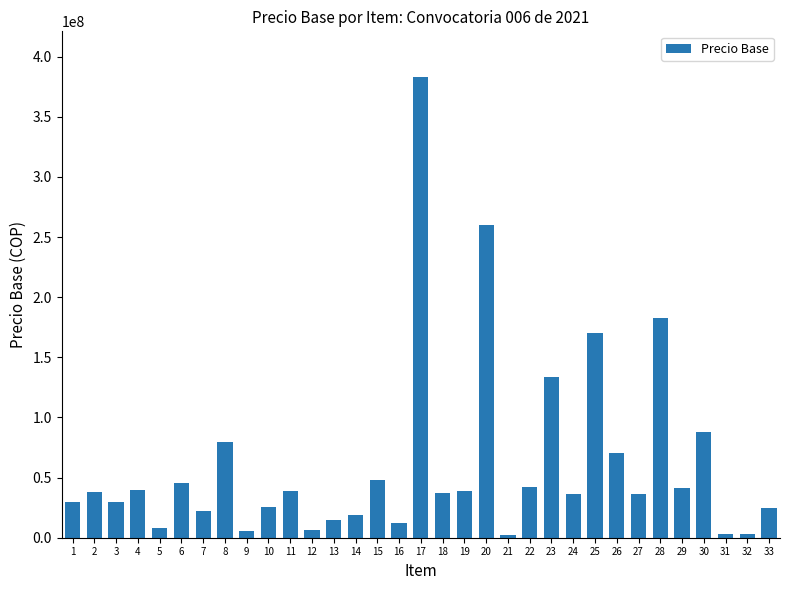

What is the ratio of the value at 23 to the value at 8?

1.7